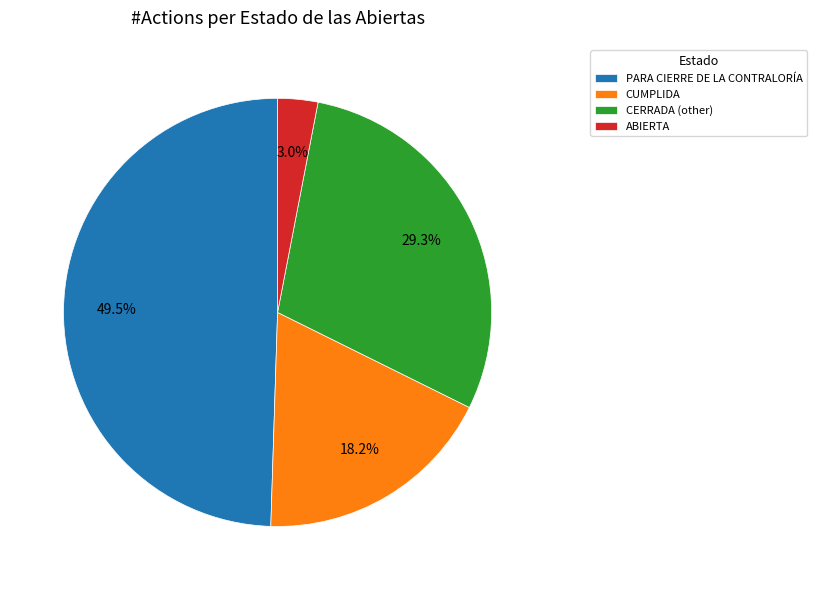

Does CUMPLIDA represent more than half of the total?

No